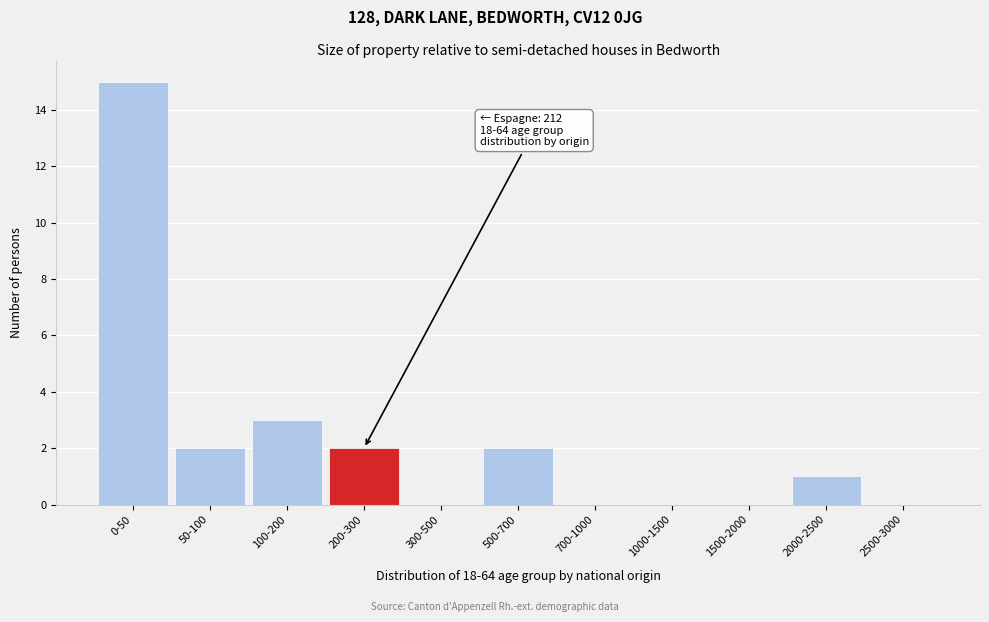

Reading right to left, transcribe all the data shown in this chart.

2500-3000=0	2000-2500=1	1500-2000=0	1000-1500=0	700-1000=0	500-700=2	300-500=0	200-300=2	100-200=3	50-100=2	0-50=15